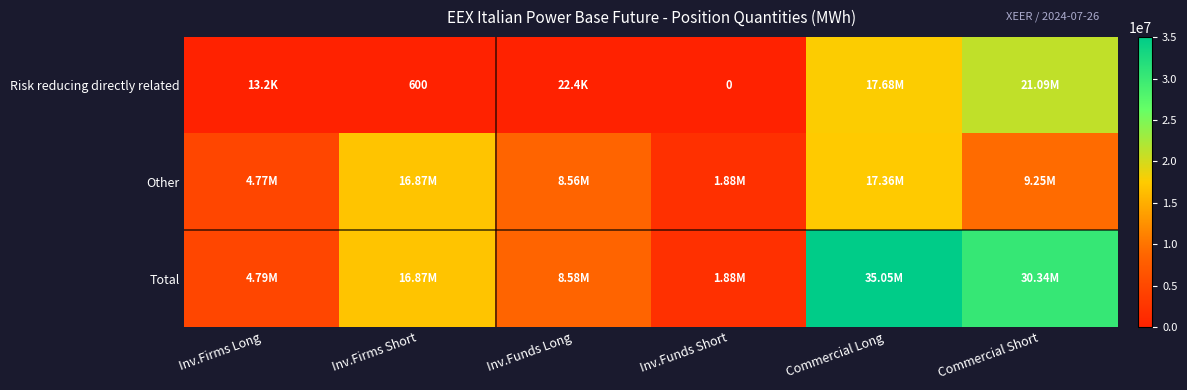

How many series are shown in this chart?

3